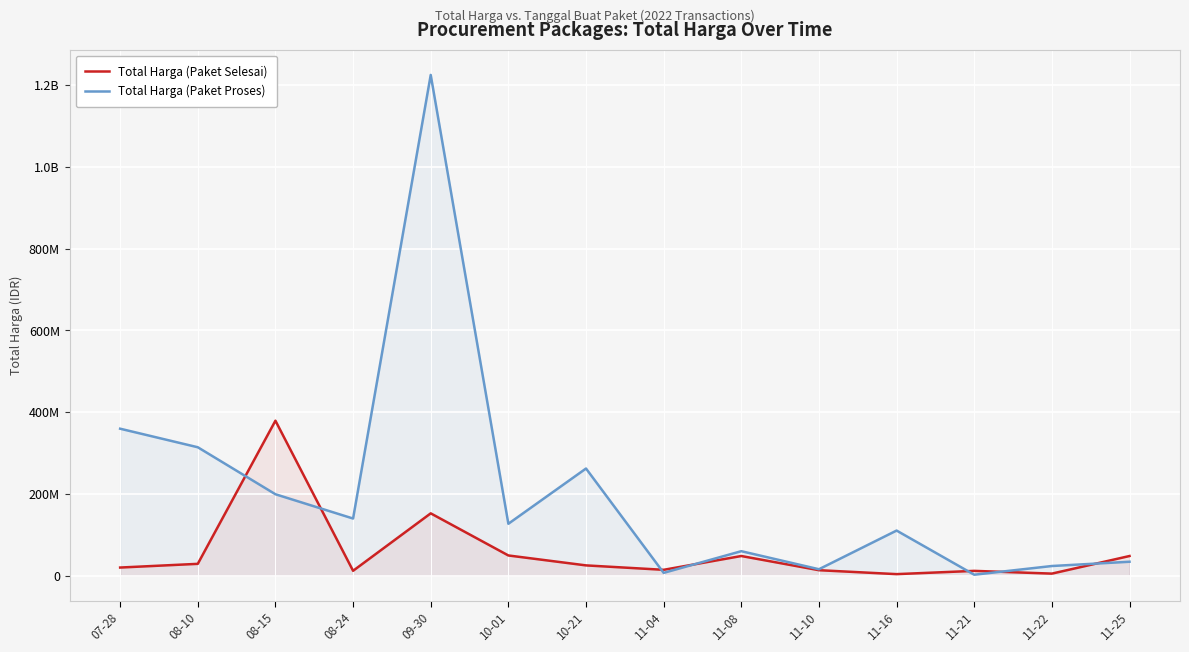

Rank the series at 10-01 from lowest to highest value.

Total Harga (Paket Selesai), Total Harga (Paket Proses)